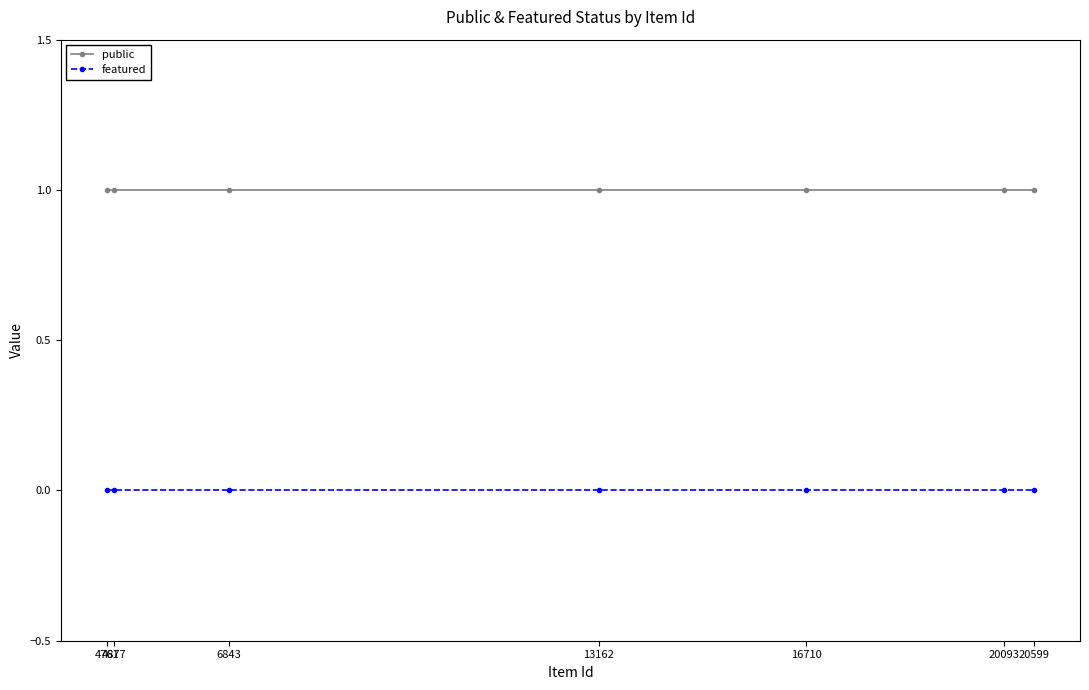

Is the value of featured at 4877 greater than the value of public at 6843?

No